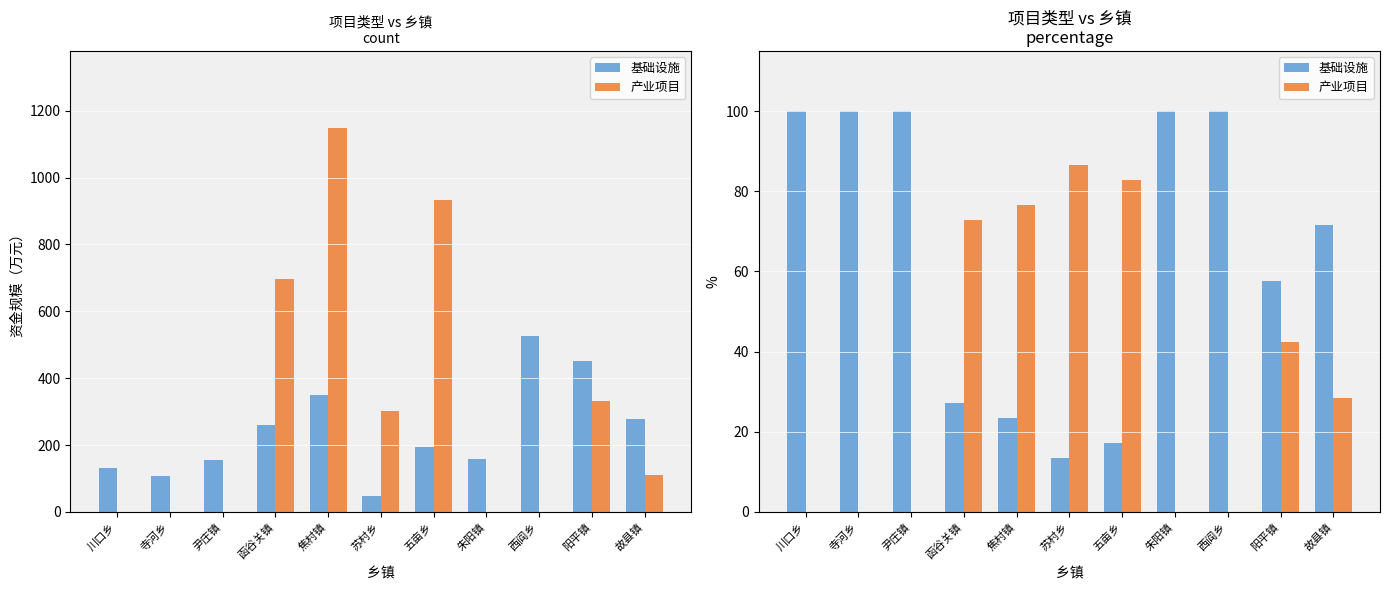

What position from the left is 五亩乡?

7